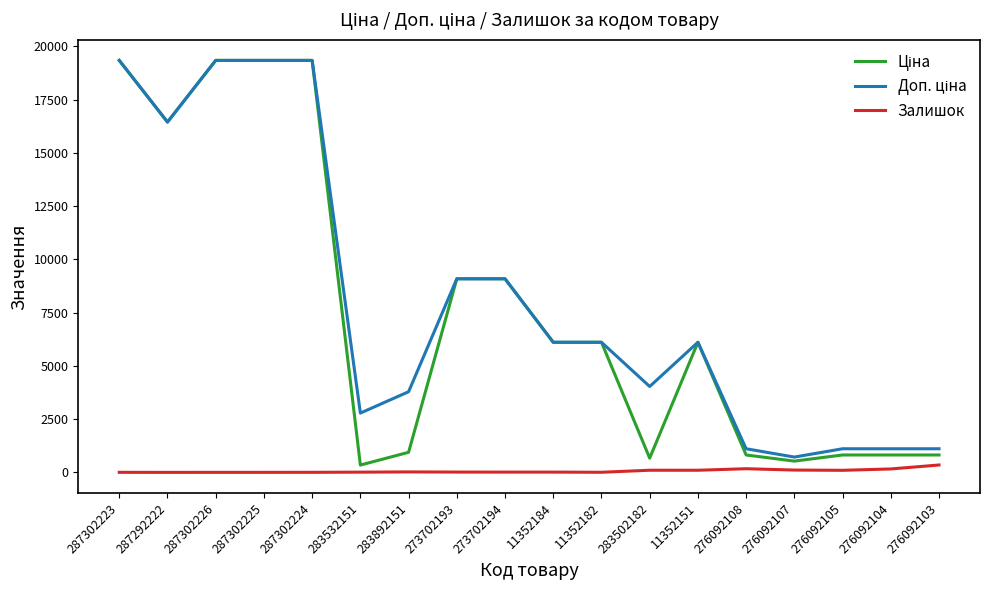

At which category is the sum across all series the highest?

287302223